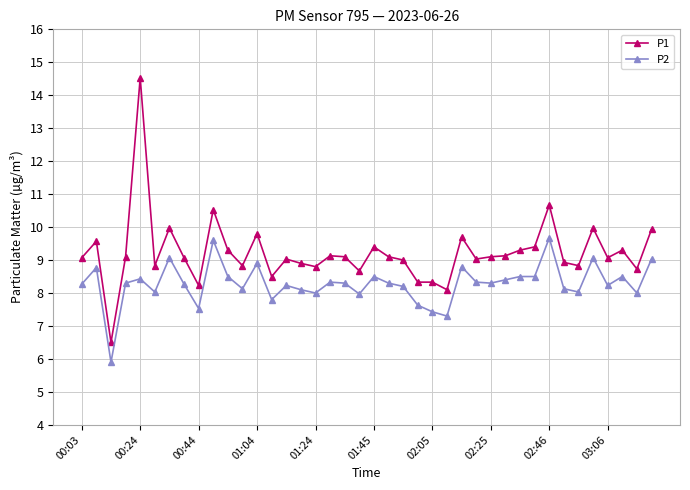

What is the minimum value for P2?

5.9